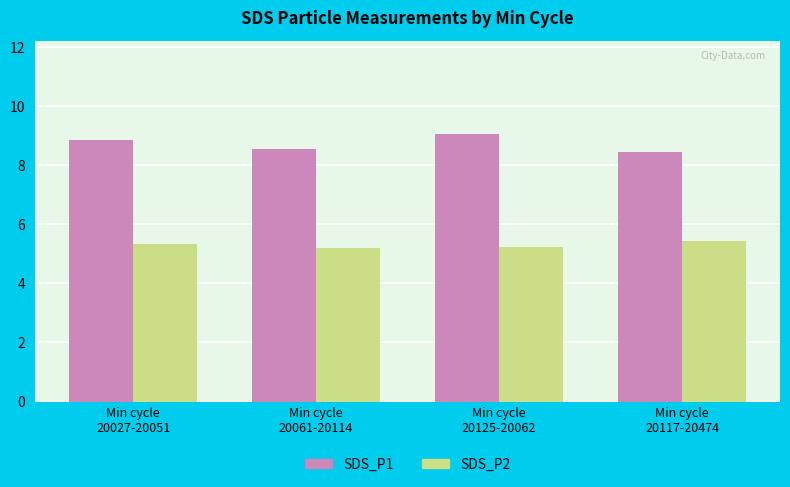

What is the label of the 4th bar from the left?

Min cycle
20117-20474